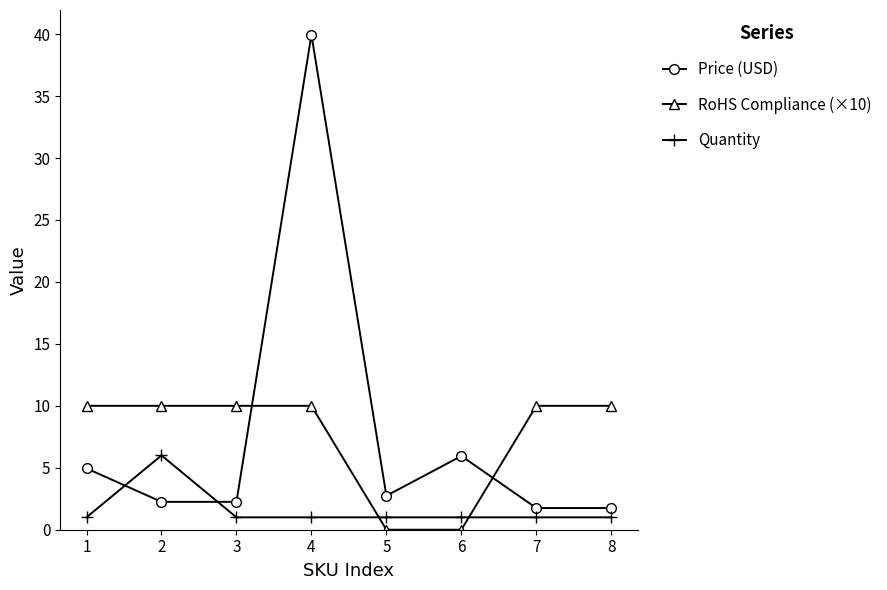

What is the value of the Price (USD) point at the 1st from the left?

5.0